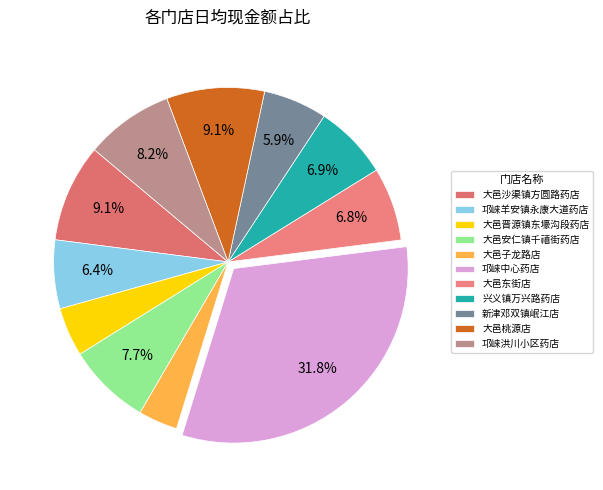

Does 大邑安仁镇千禧街药店 account for over 50% of the chart?

No